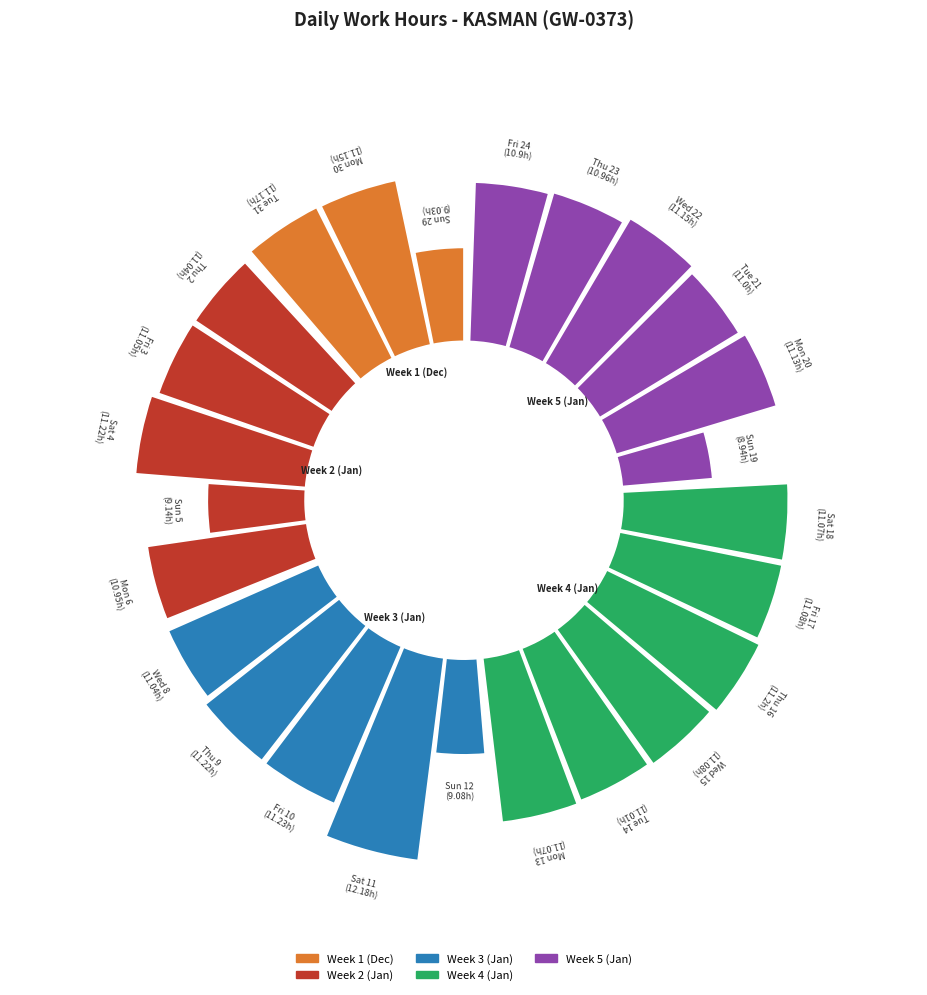

To the nearest percent, what portion does Tue 31 represent?

4%